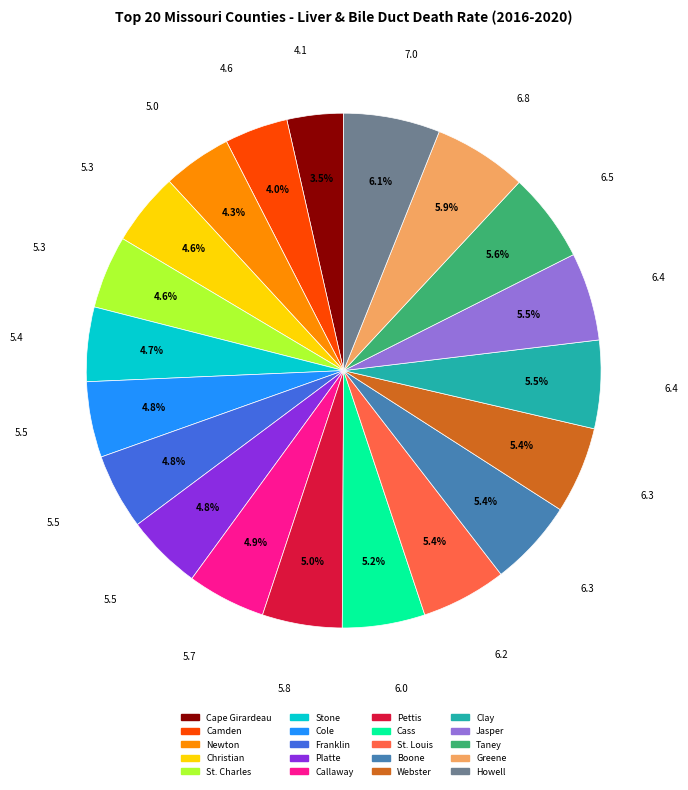

What is the ratio of the value at Platte to the value at Christian?

1.0